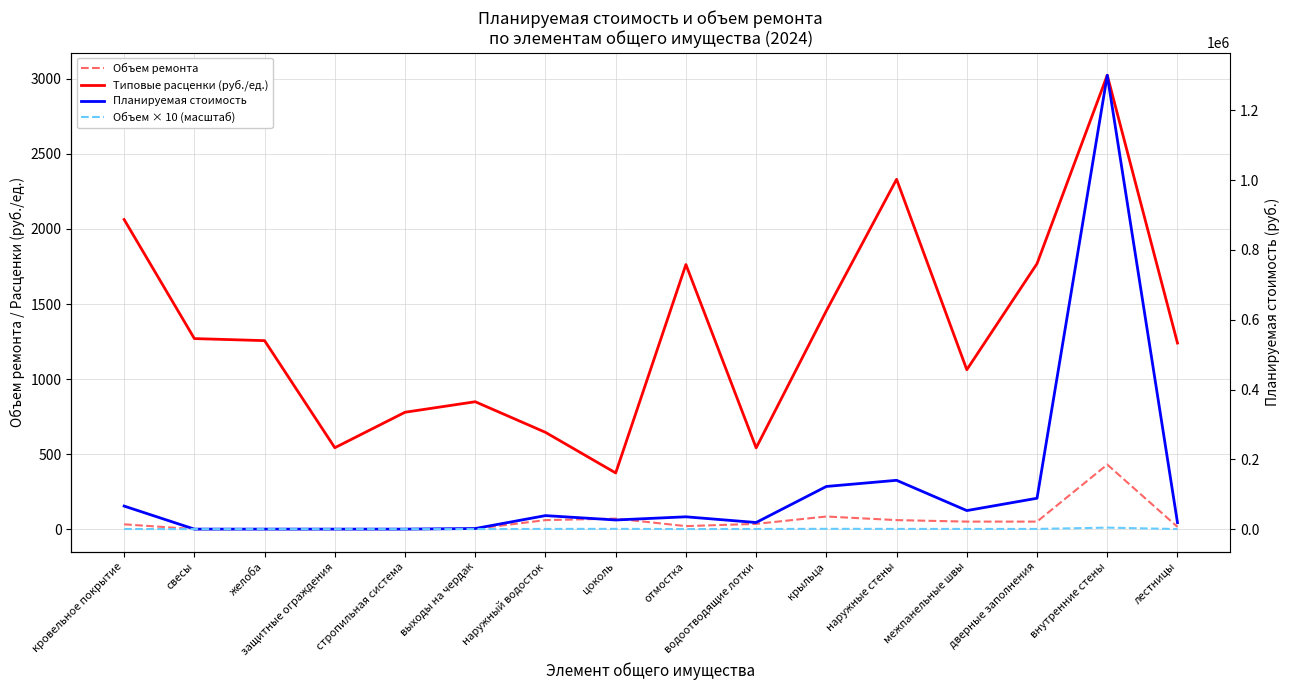

How many lines are shown in the chart?

4